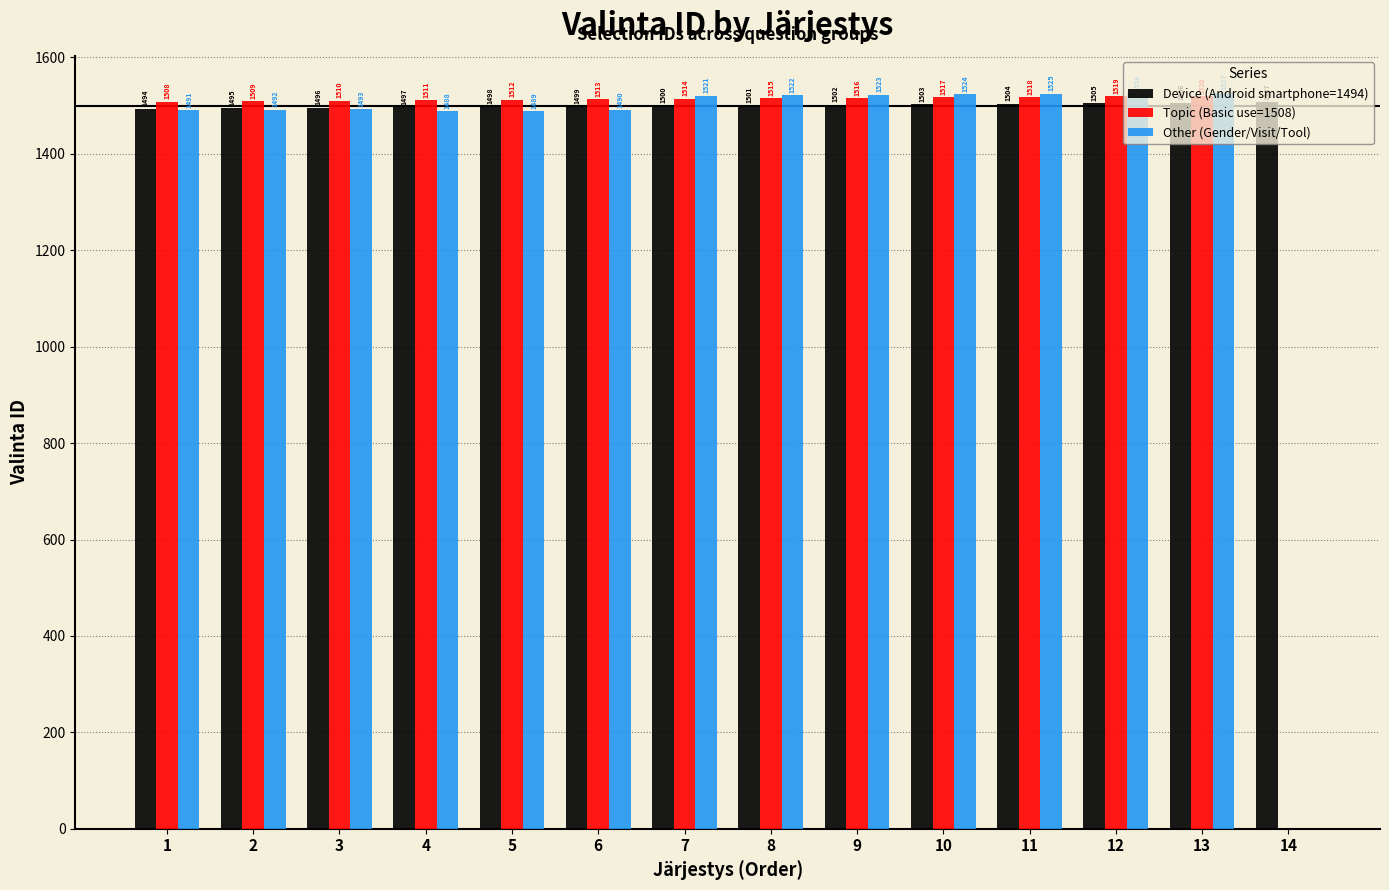

Are the bars horizontal?

No